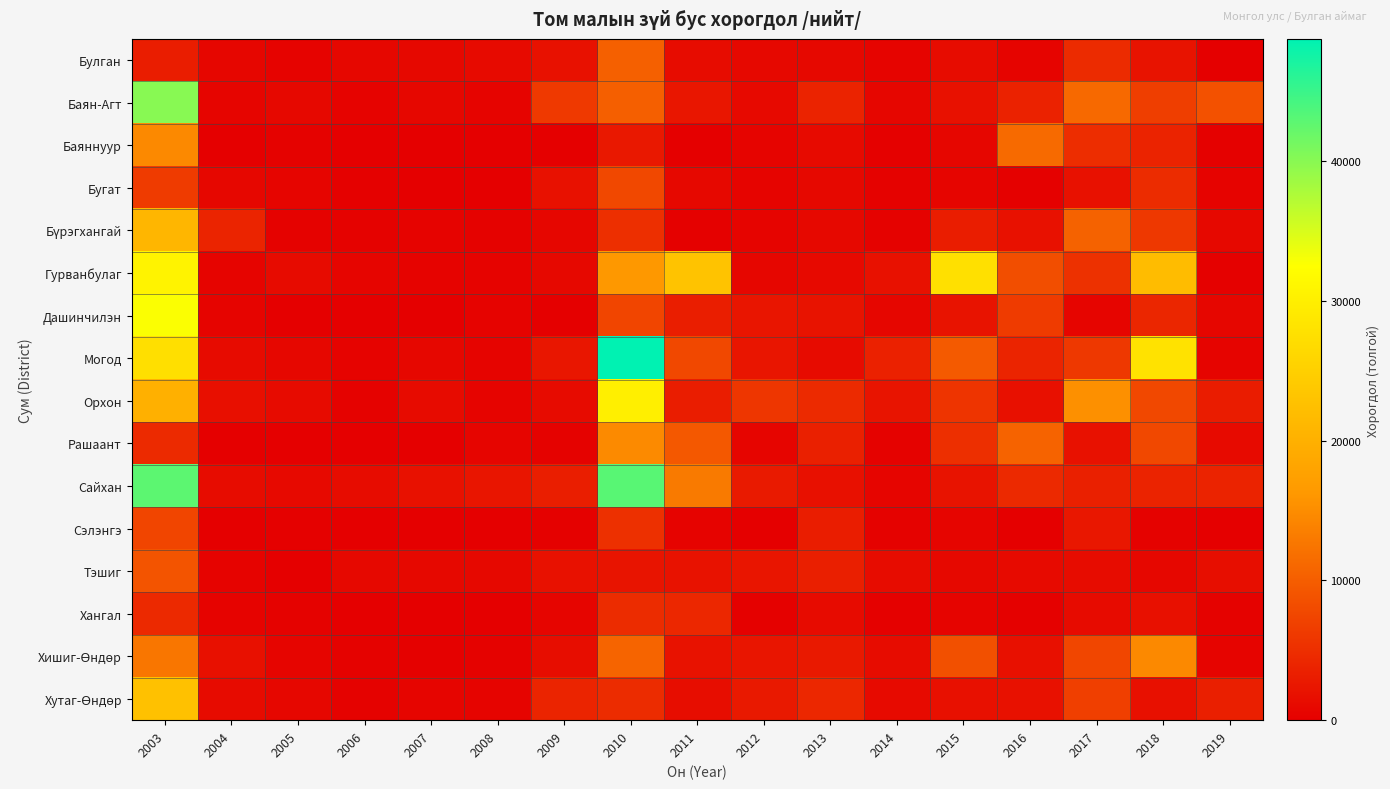

Which category has the lowest value across all series?

2008